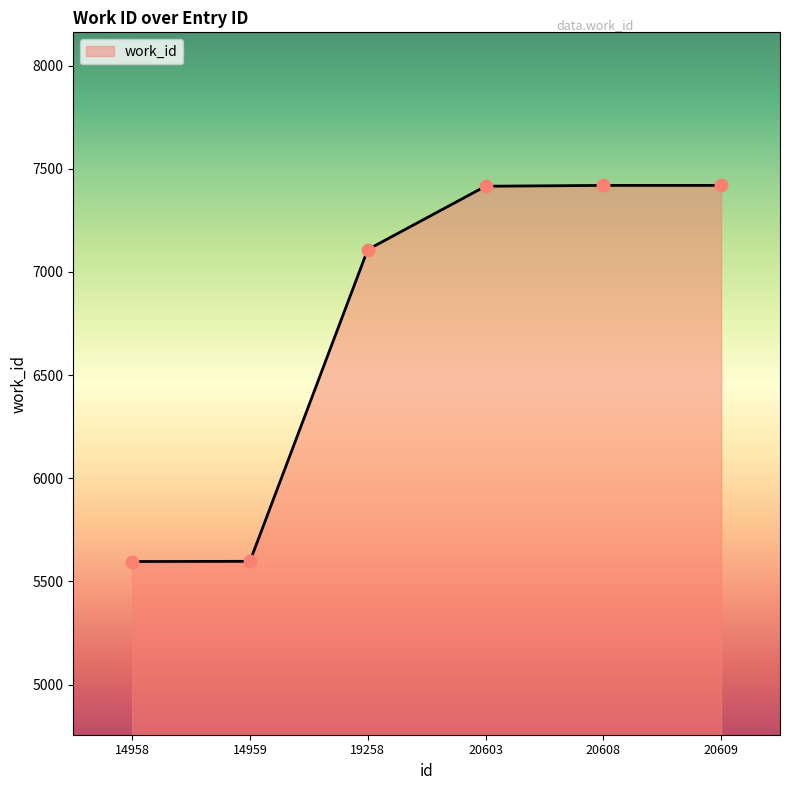

What is the change in value from 20603 to 20609?

+4